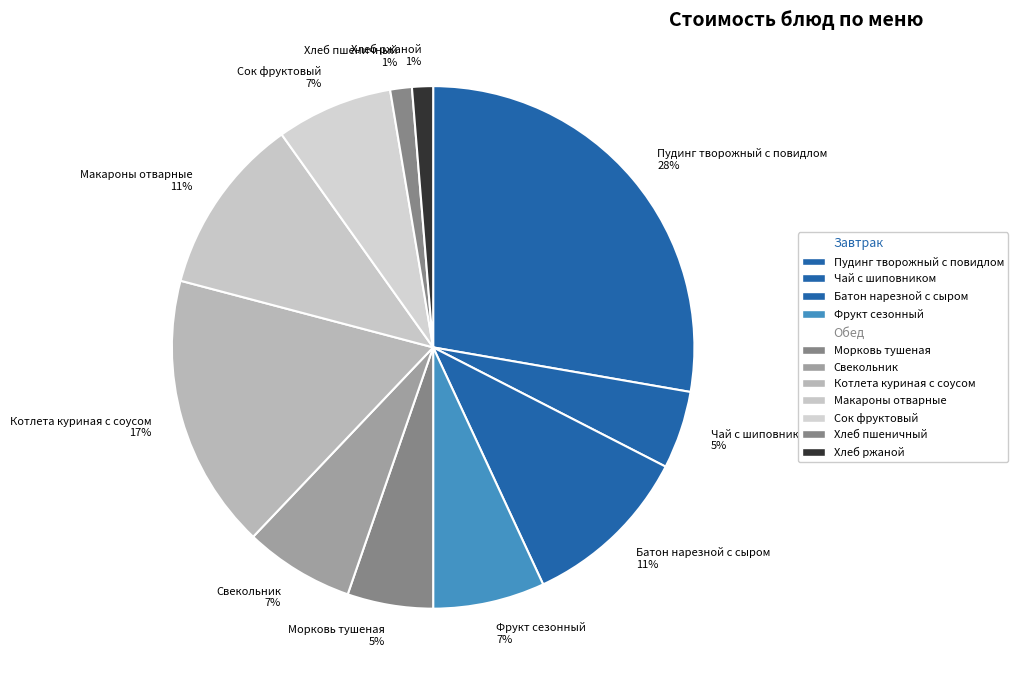

To the nearest percent, what is the difference between the Свекольник and Котлета куриная с соусом slice percentages?

10%